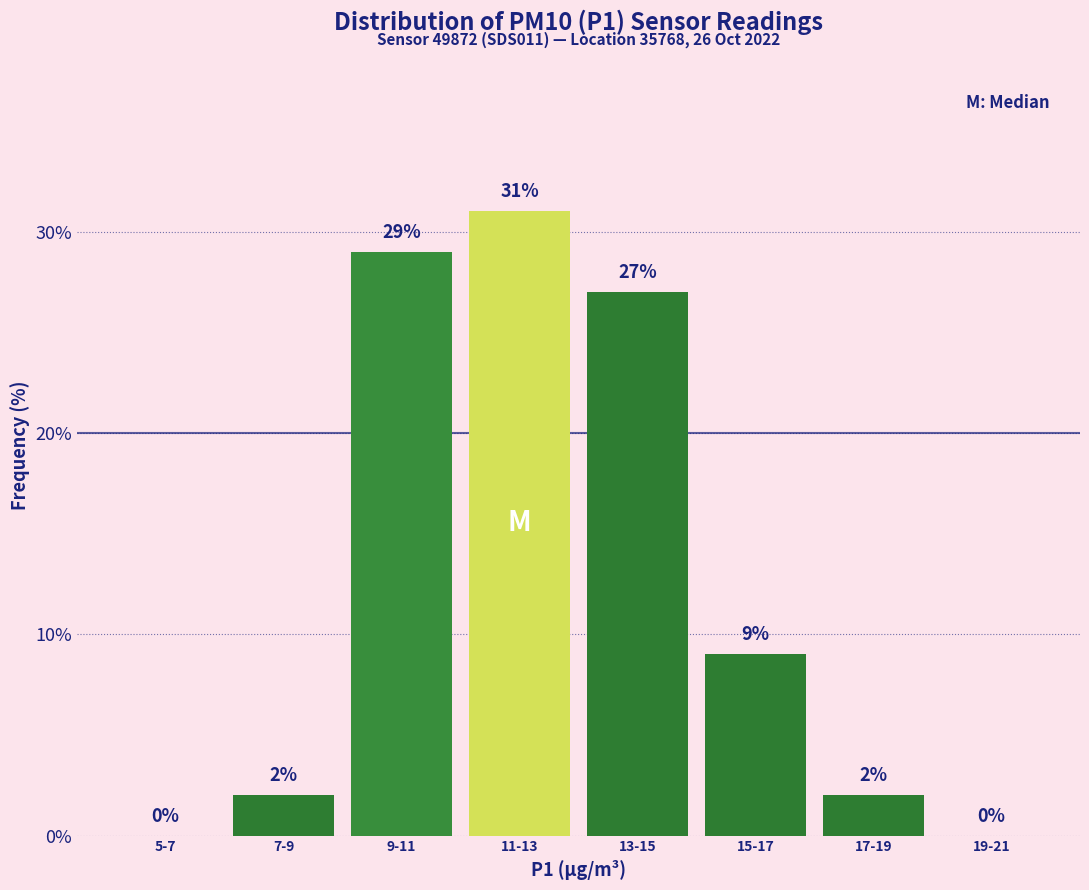

Reading left to right, list all the values displayed in this chart.

5-7=0.0	7-9=2.0	9-11=29.0	11-13=31.0	13-15=27.0	15-17=9.0	17-19=2.0	19-21=0.0